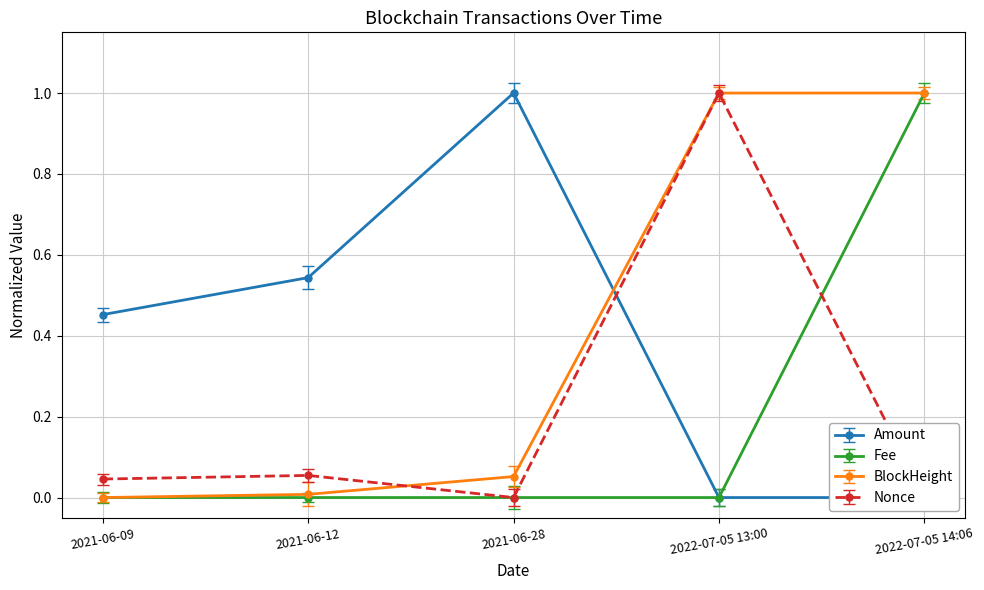

What is the spread (max minus min) of values at 2021-06-12?

0.5